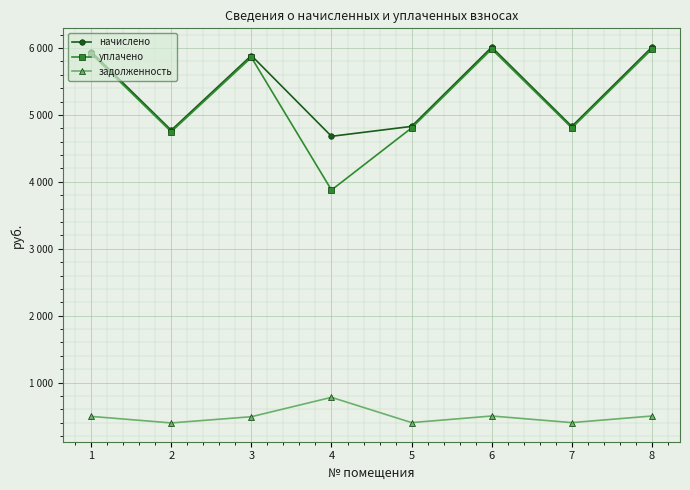

What are all the series names shown in the legend?

начислено, уплачено, задолженность